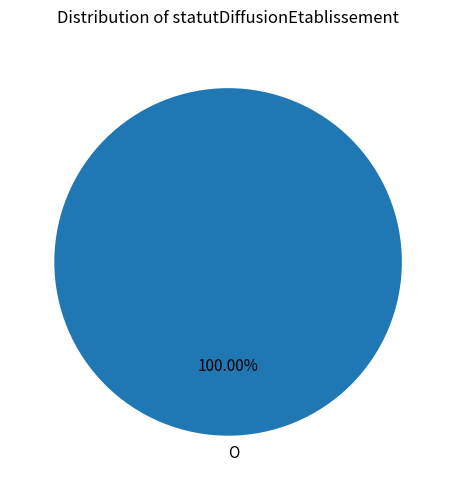

Rank the categories by value from lowest to highest.

O